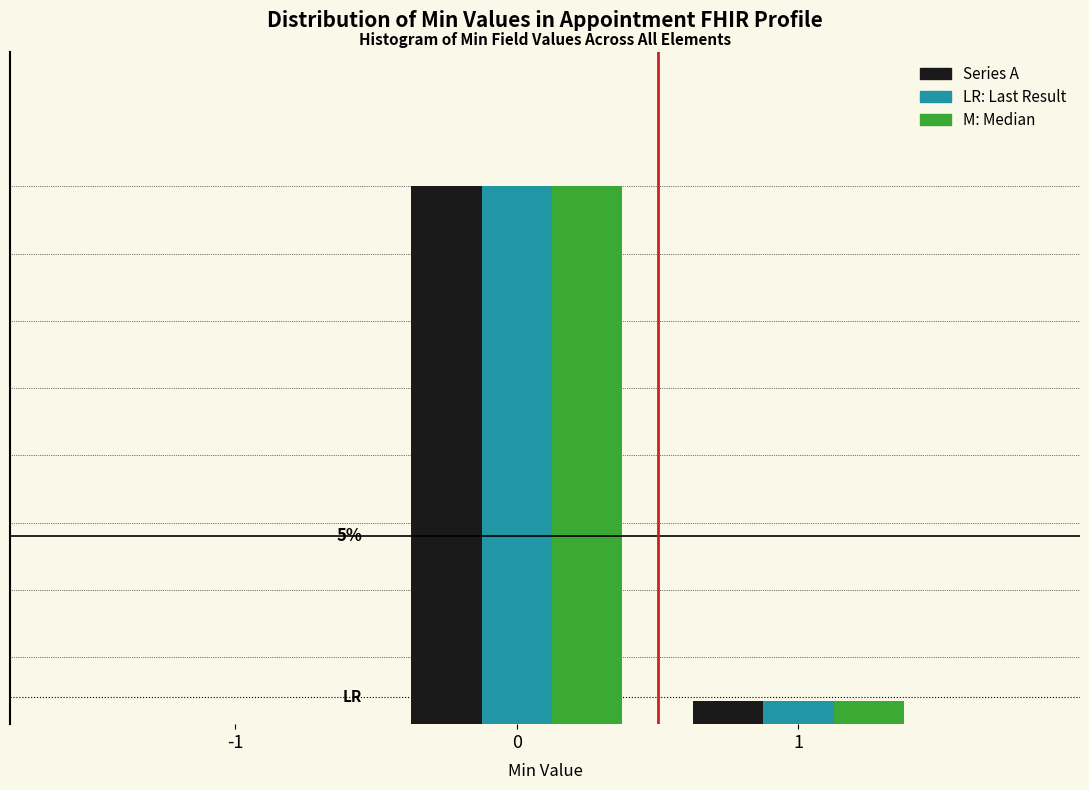

Are the bars horizontal?

No